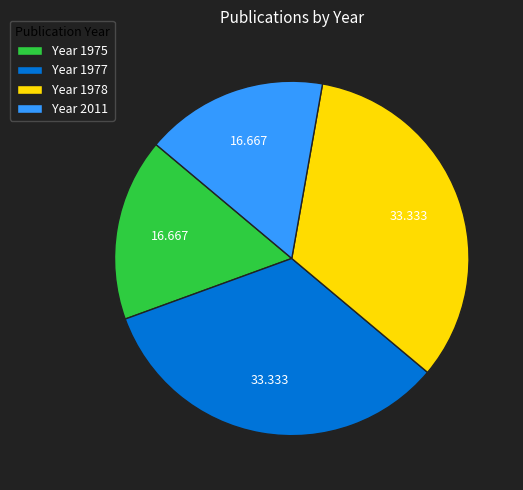

How many segments does this pie chart have?

4